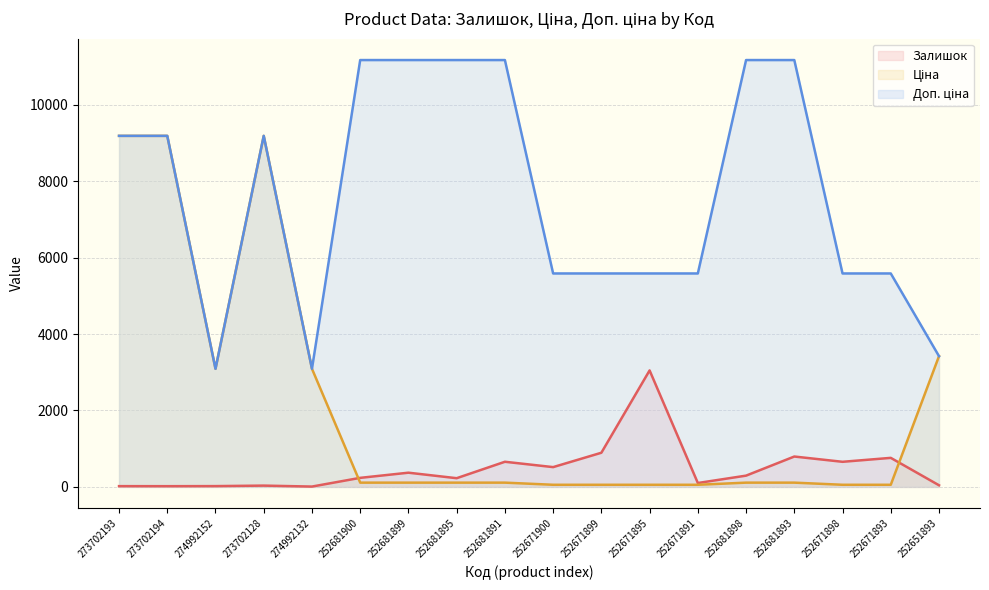

Rank the series by their average value, from highest to lowest.

Доп. ціна, Ціна, Залишок